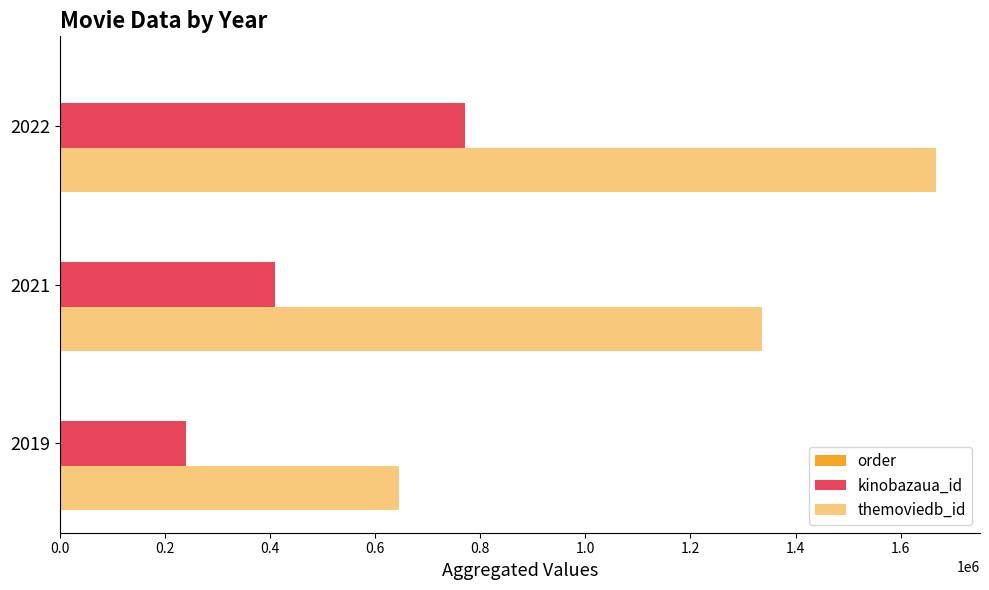

How many series are shown in this chart?

3